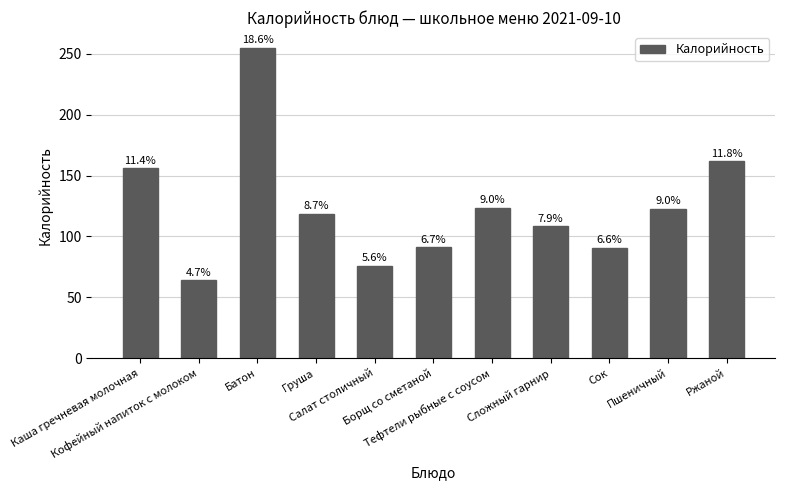

Reading right to left, what are all the values shown in this chart?

Ржаной=162.0	Пшеничный=122.8	Сок=90.8	Сложный гарнир=108.4	Тефтели рыбные с соусом=123.6	Борщ со сметаной=91.3	Салат столичный=76.1	Груша=118.8	Батон=255.2	Кофейный напиток с молоком=64.2	Каша гречневая молочная=156.2